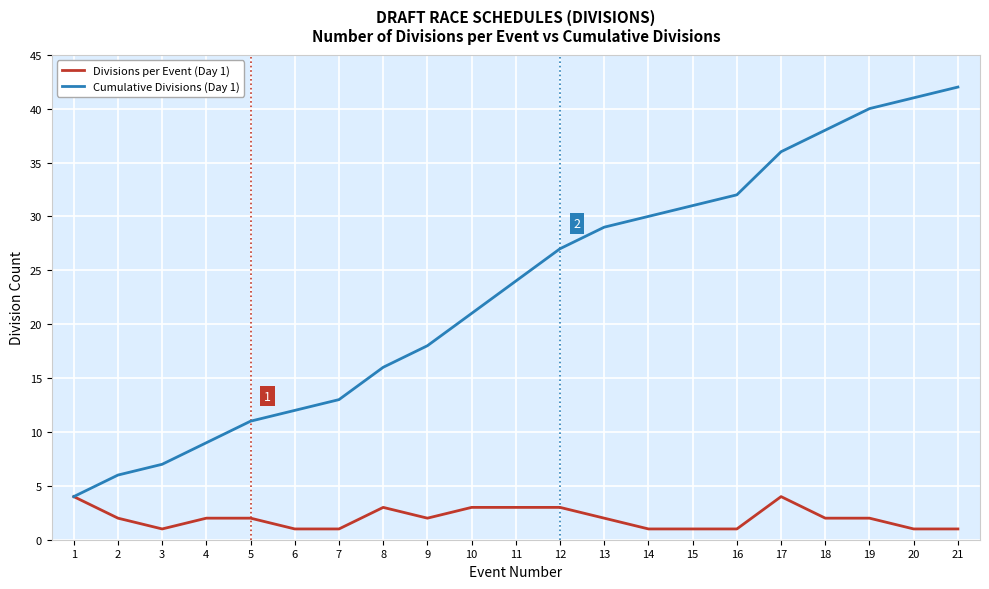

What is the total value across all series at 2?

8